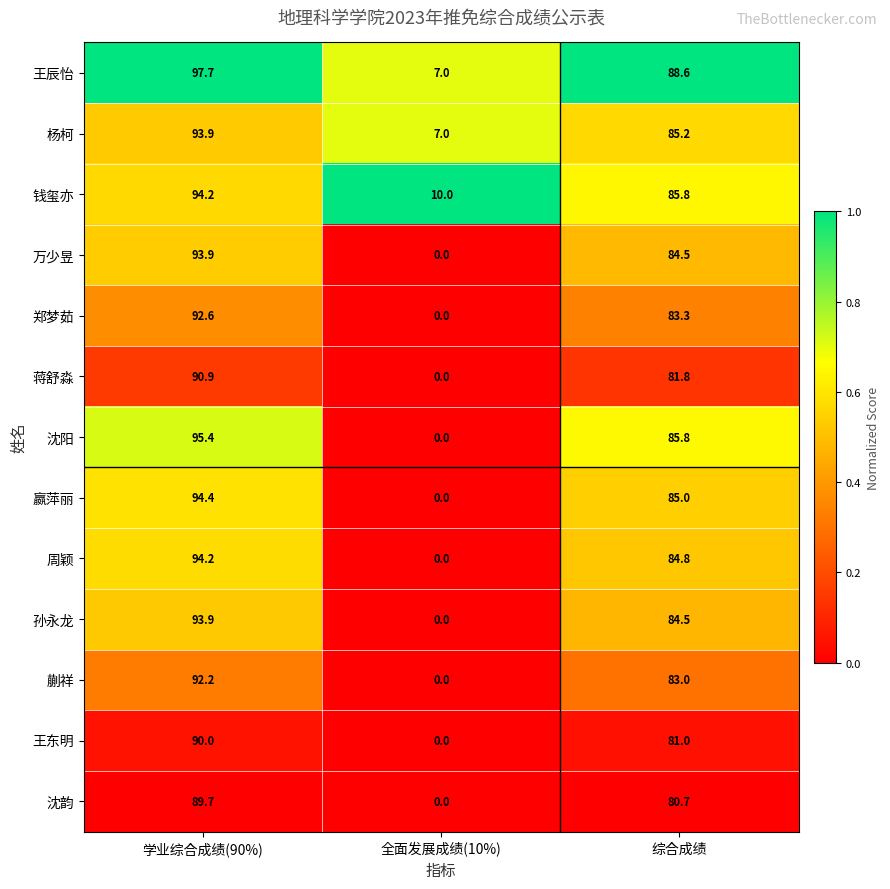

At how many categories does at least one series exceed 0?

3